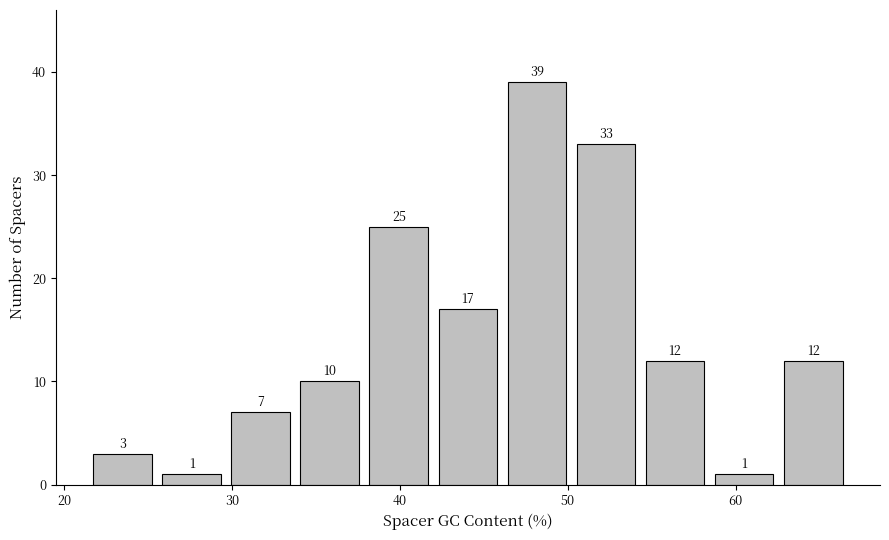

How tall is the bar that spans 50 to 54 on the x-axis? The bar edges are not printed on the chart, so give them approximately, as read against the axis.

33